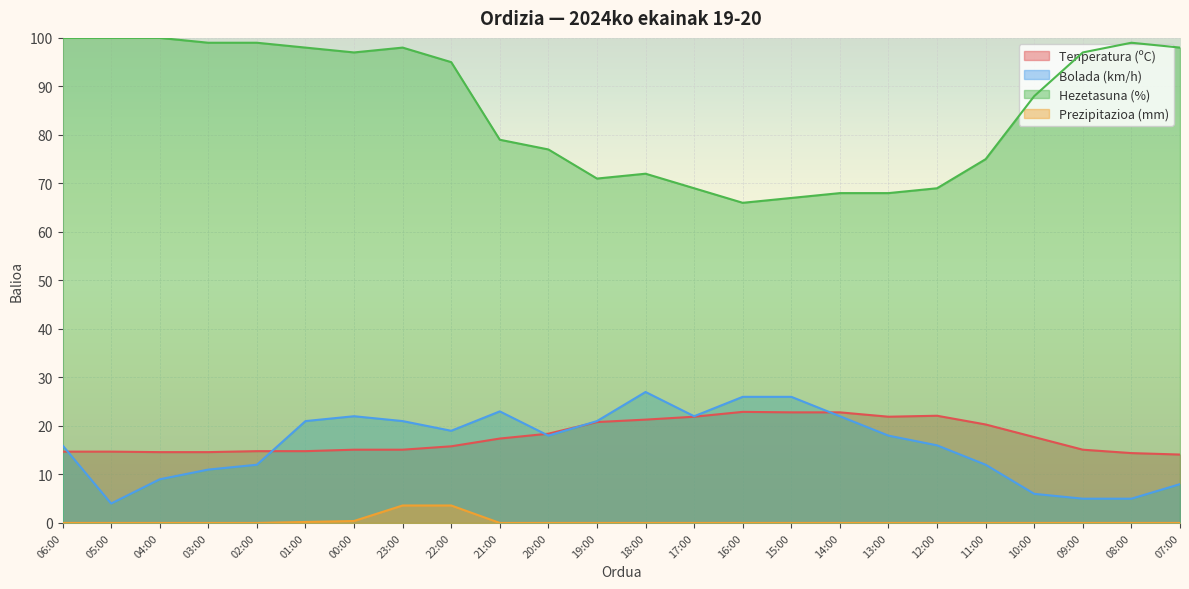

What is the average value of the Tenperatura (ºC) series?

17.8